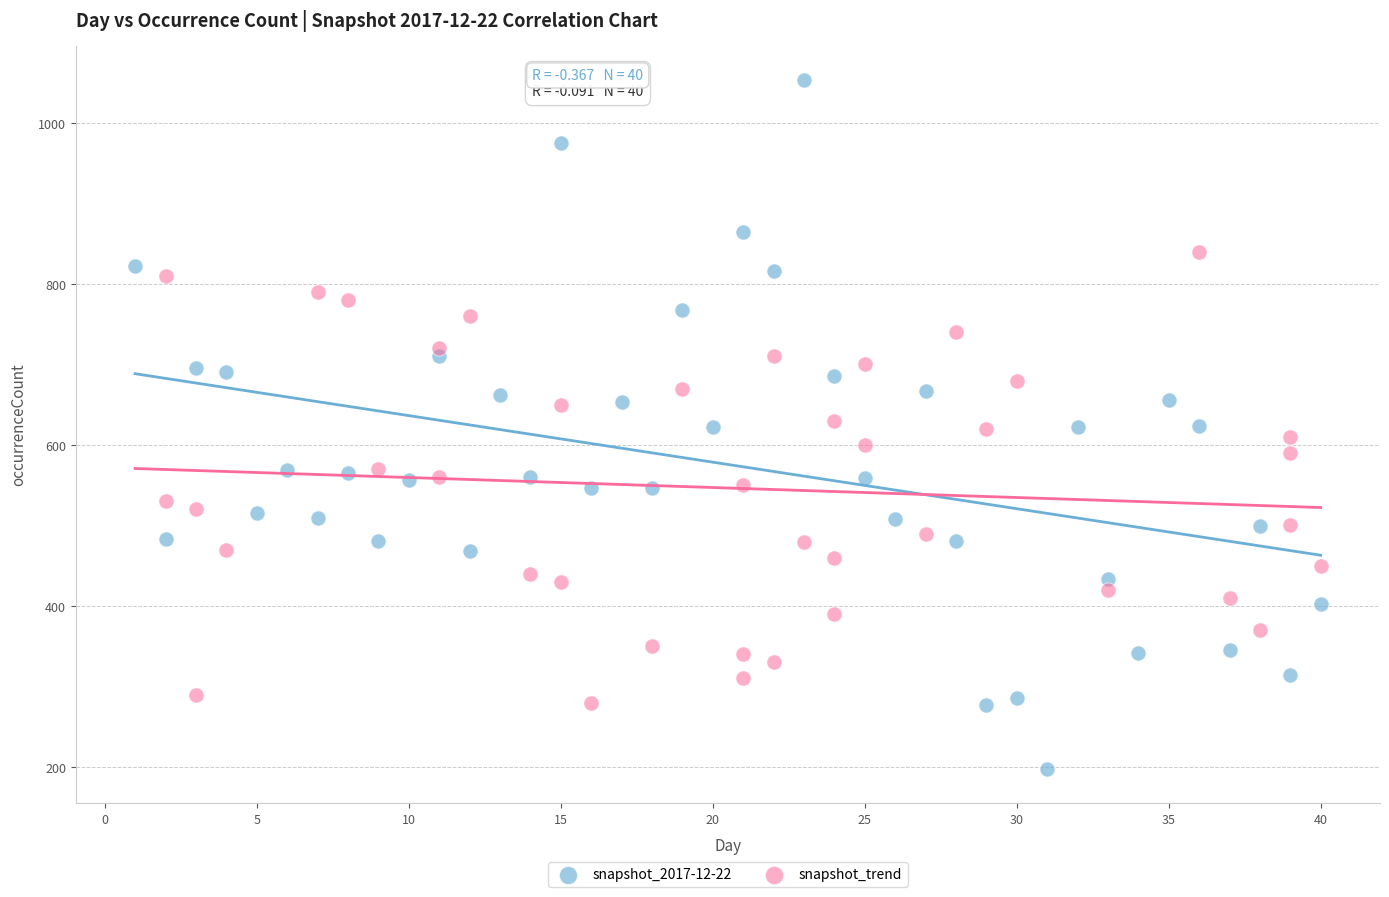

What are all the series names shown in the legend?

snapshot_2017-12-22, snapshot_trend